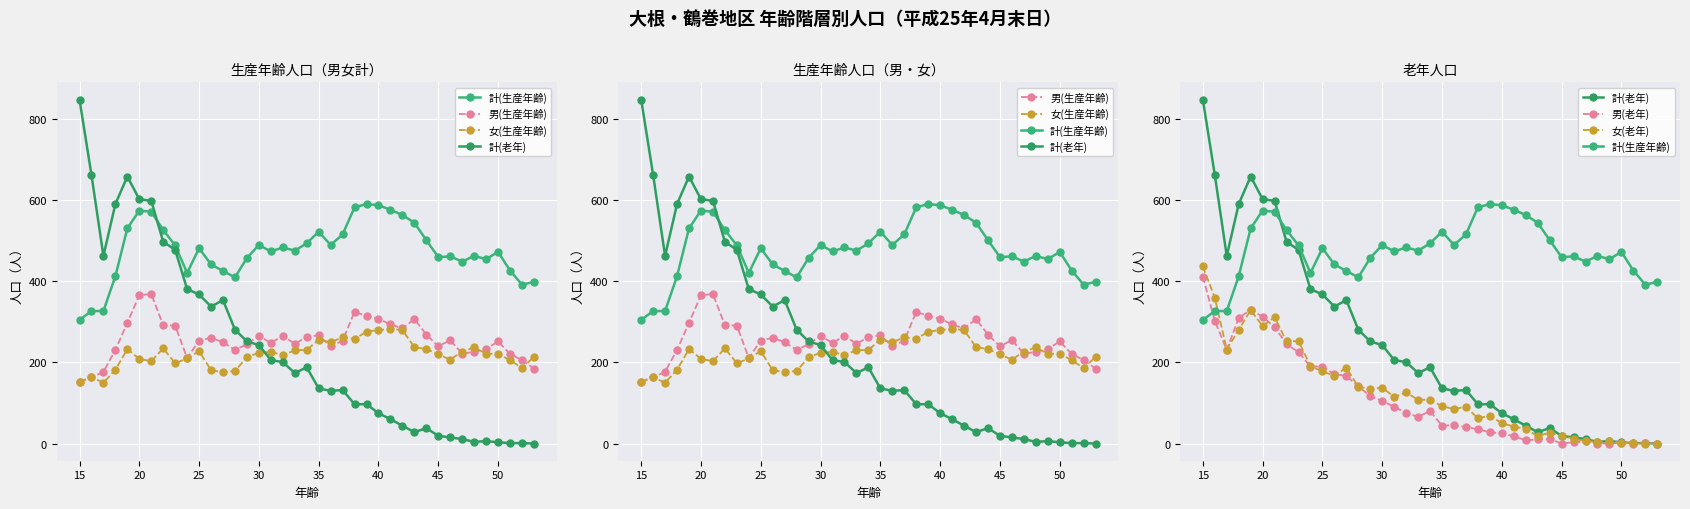

What is the difference between the highest and lowest values at 20?

313